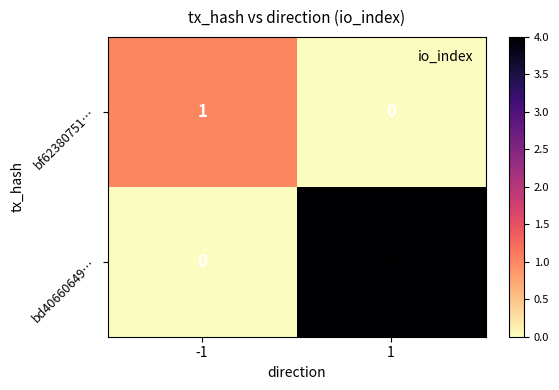

Rank the series by their average value, from lowest to highest.

bf62380751…, bd40660649…